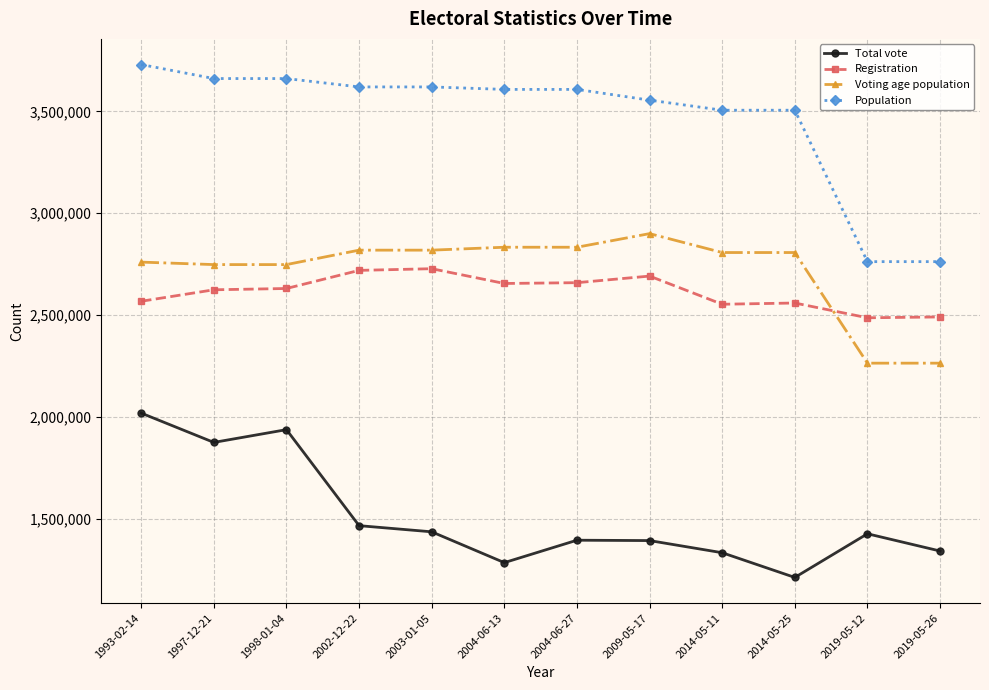

What is the value of the Population point at the 11th from the left?

2762485